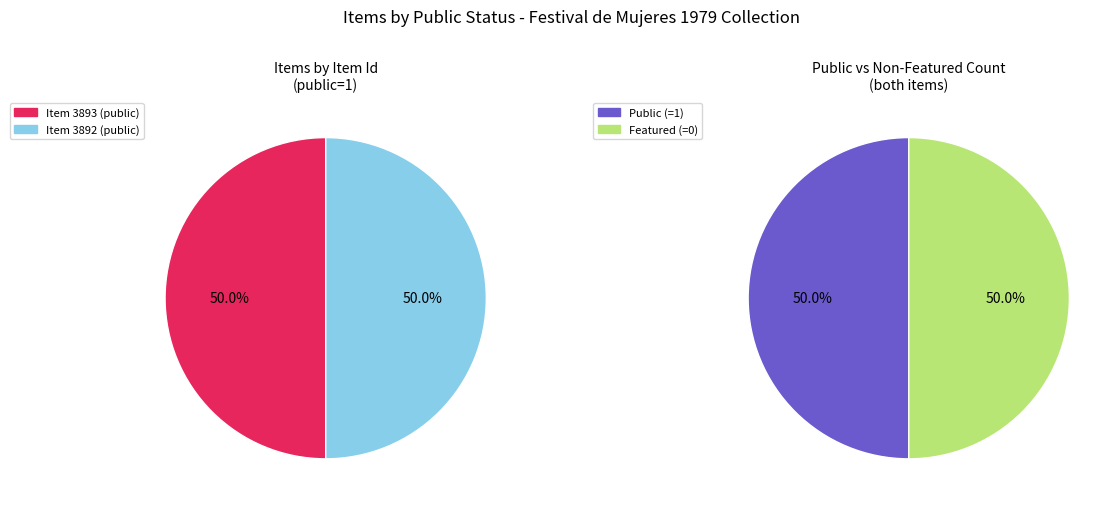

How many slices are in this pie chart?

2